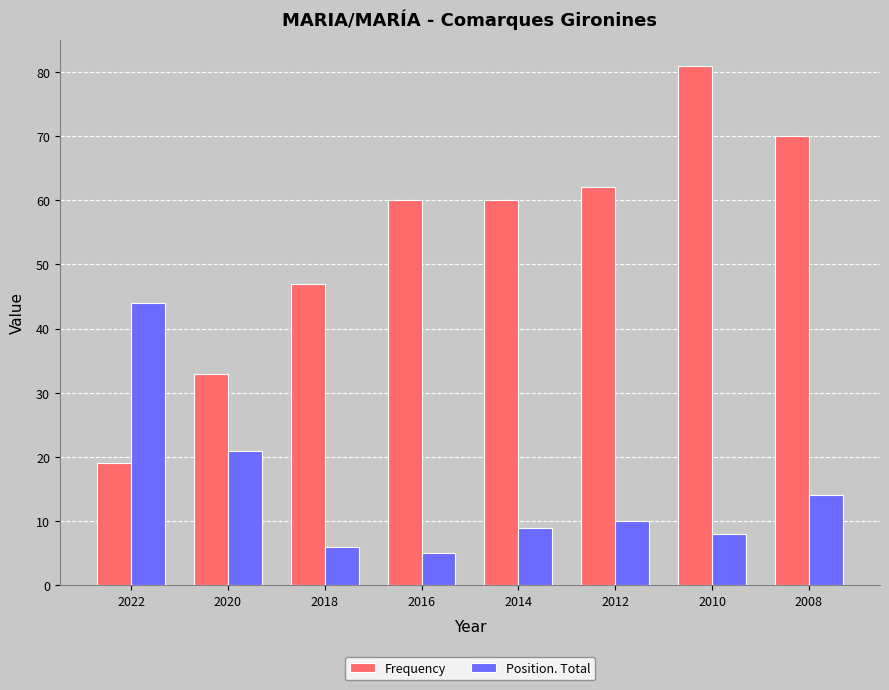

How many bars are there in each group?

2